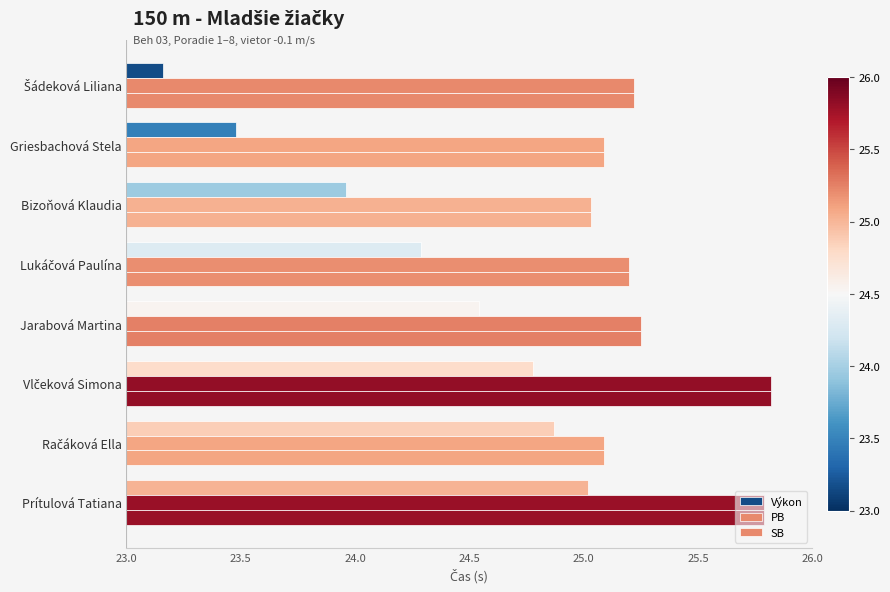

How many values in the Výkon series exceed 1?

5